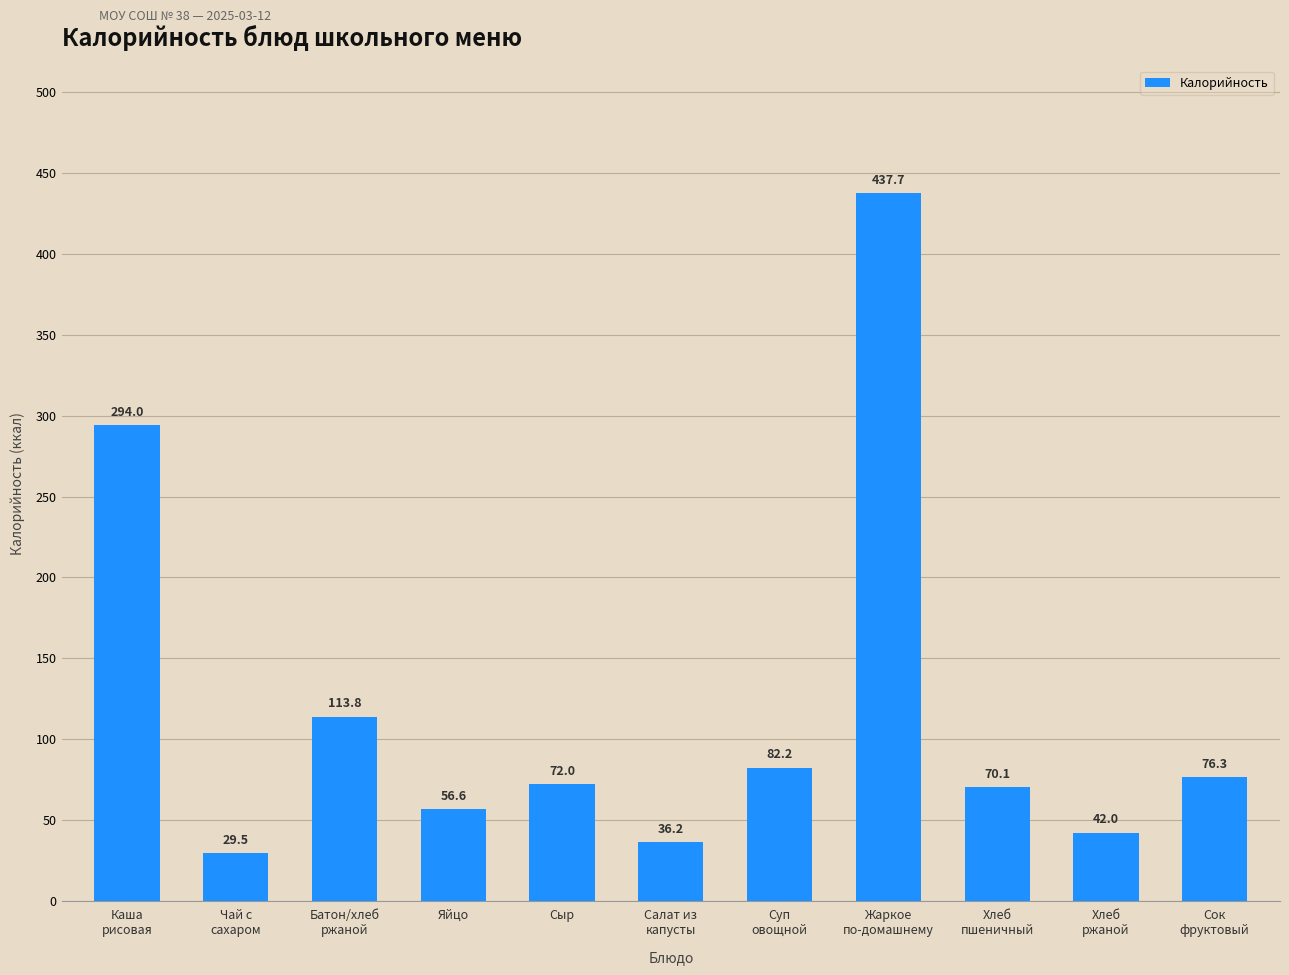

The chart shows a value of 29.5 at Чай с
сахаром. True or false?

True